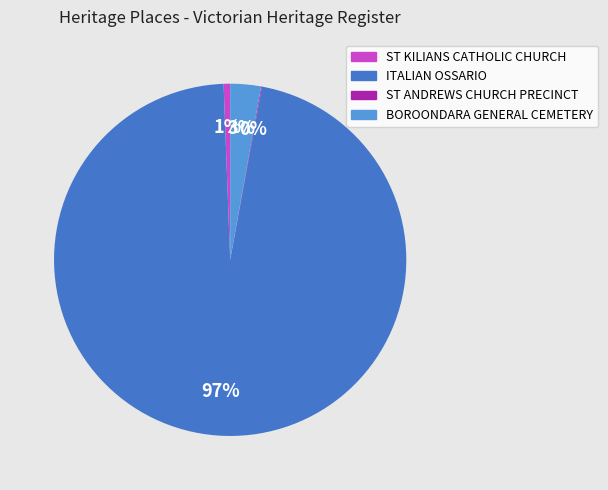

Which has a higher value, BOROONDARA GENERAL CEMETERY or ST KILIANS CATHOLIC CHURCH?

BOROONDARA GENERAL CEMETERY